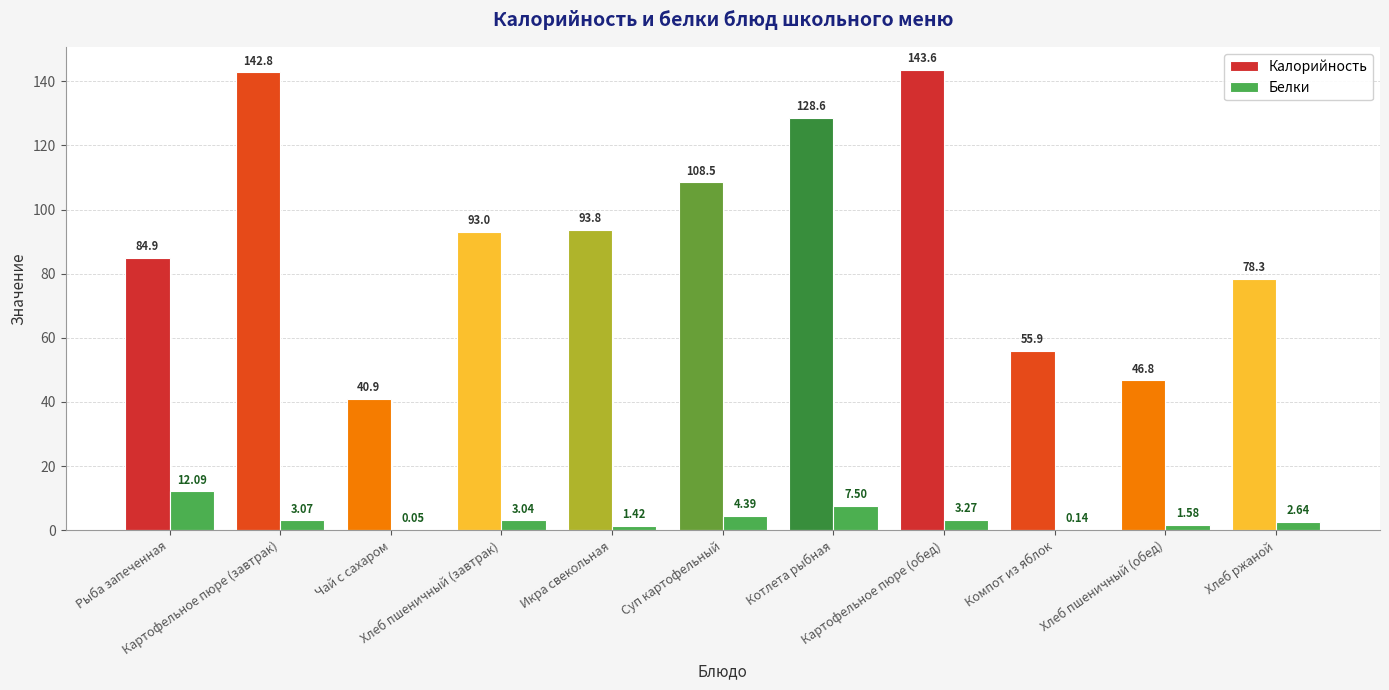

What is the average value of the Калорийность series?

92.5